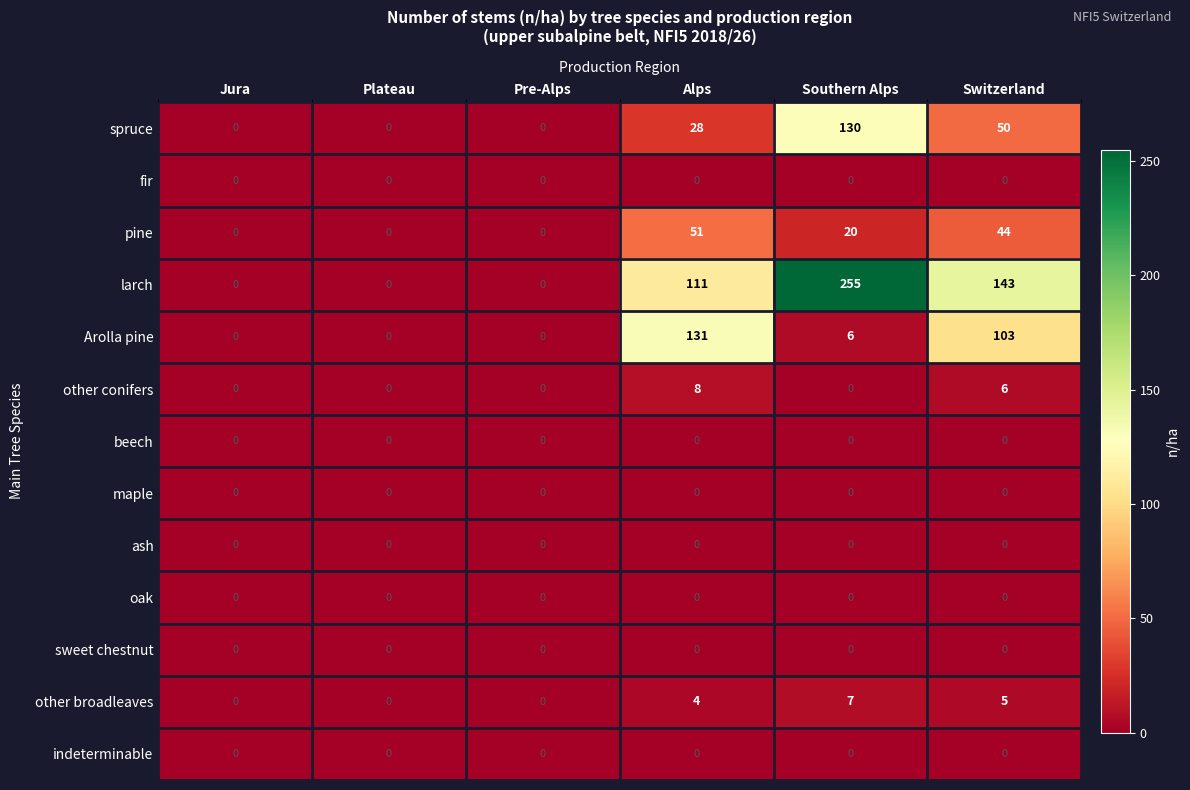

What is the sum of all Arolla pine values?

240